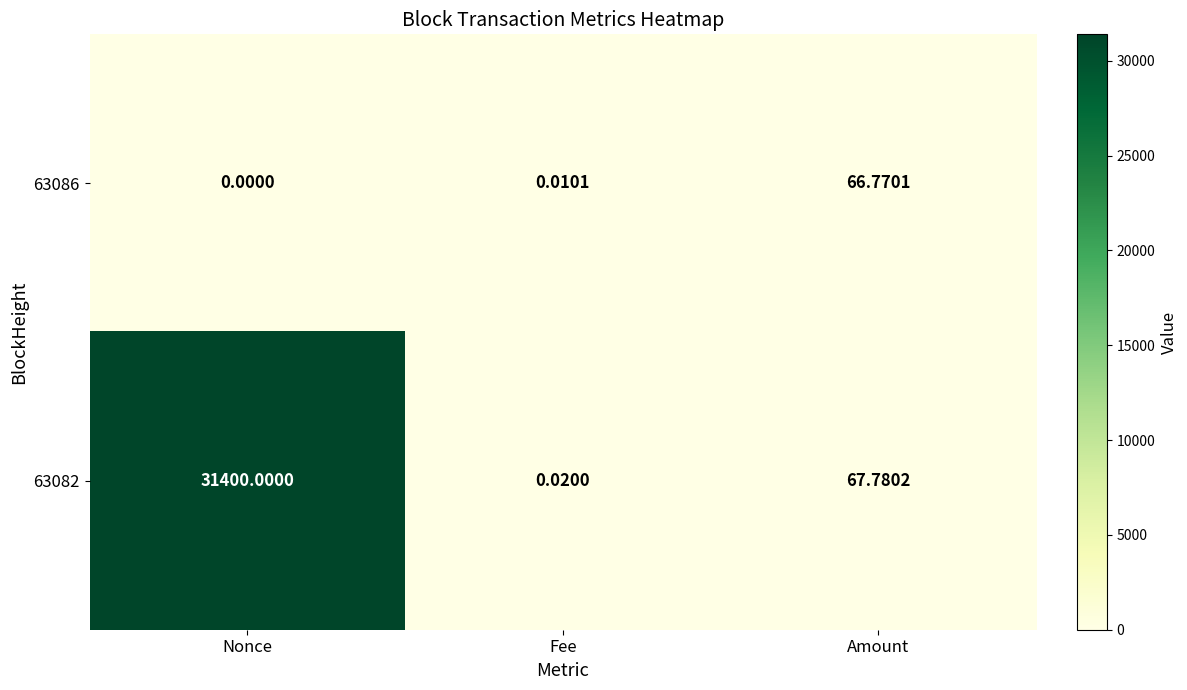

How many series are shown in this chart?

2